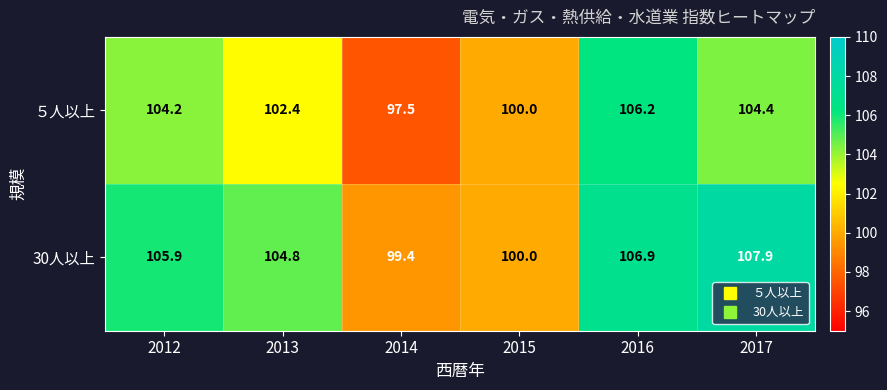

At which category does the chart reach its peak across all series?

2017